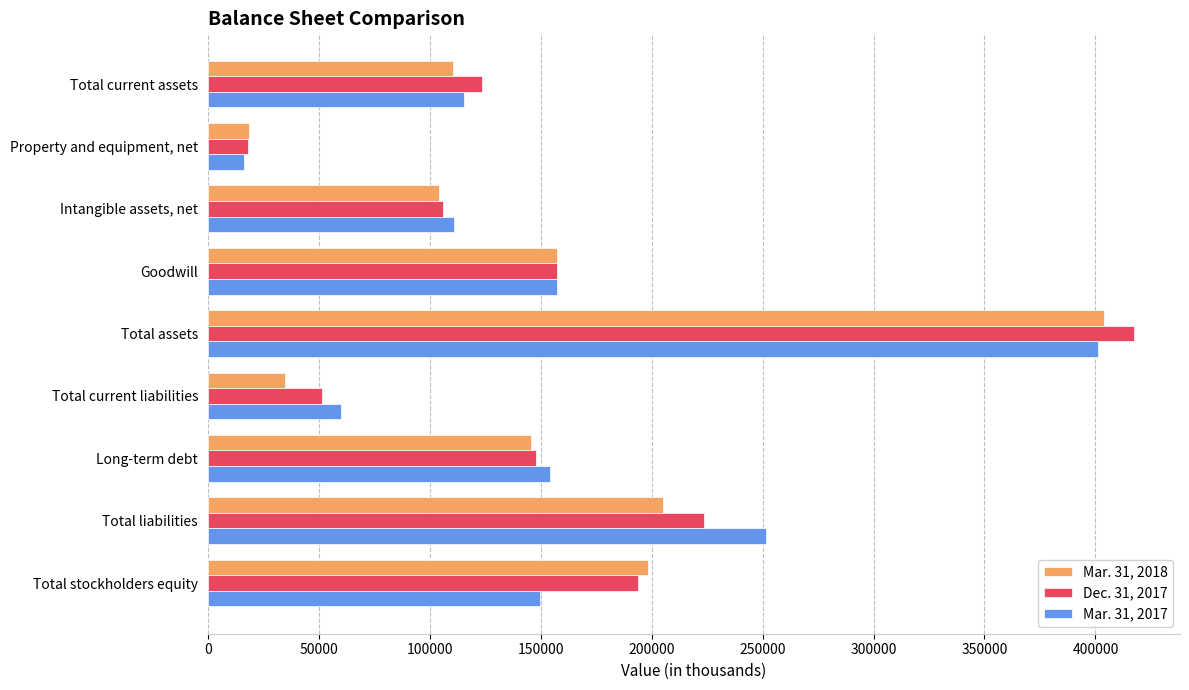

What is the greatest value displayed?

417244